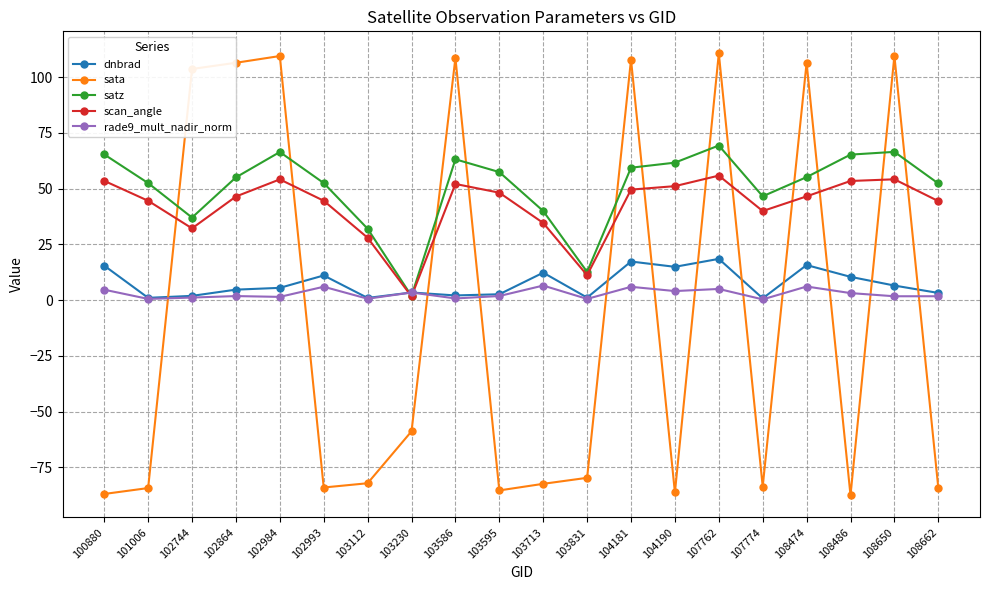

At which label does satz first exceed 55?

100880